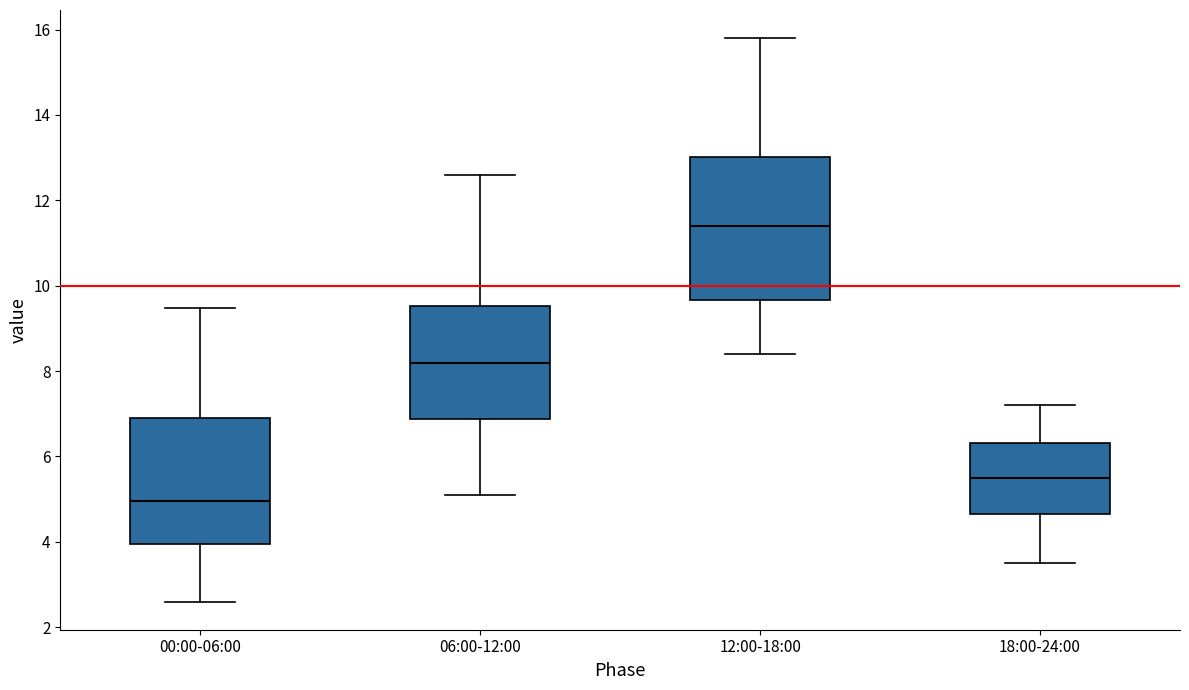

Which box is the tallest, from its lower edge to its upper edge?

12:00-18:00